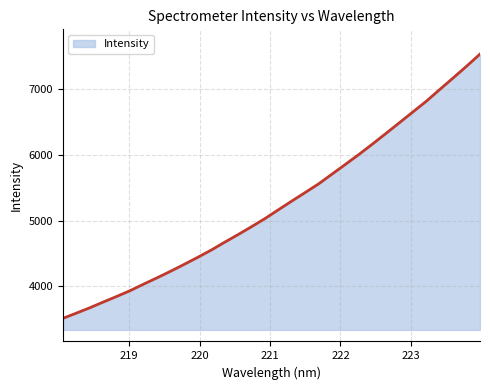

How many categories are shown in the chart?

32